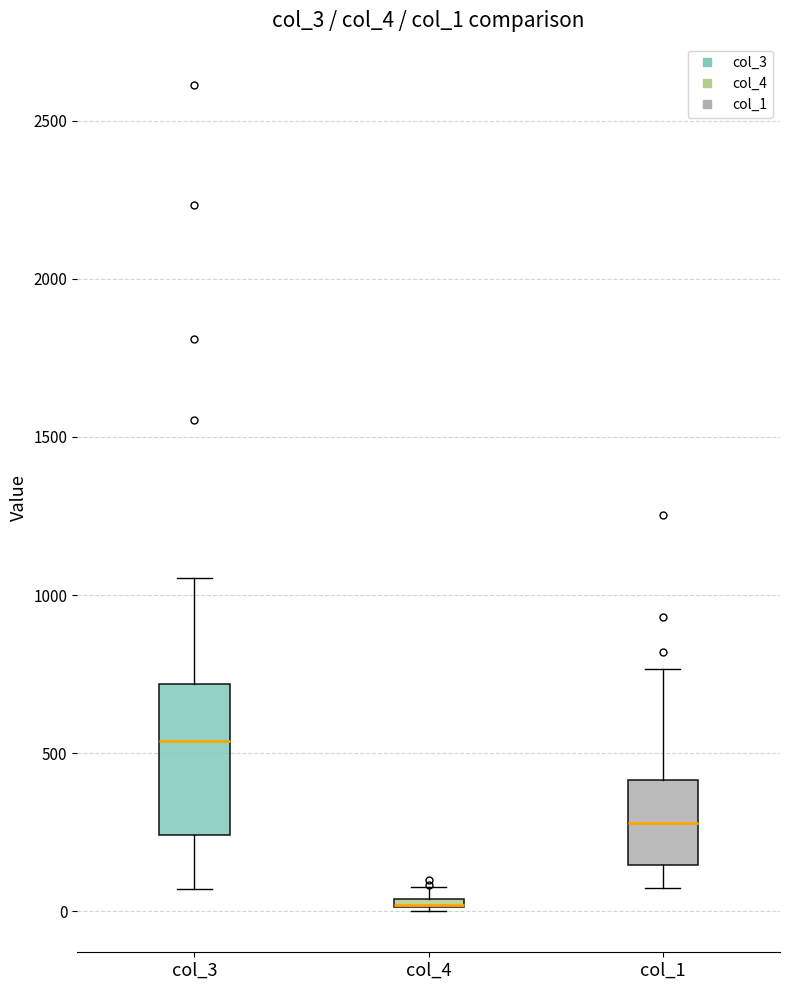

Comparing the boxes themselves (not the whiskers), which one is the tallest?

col_3